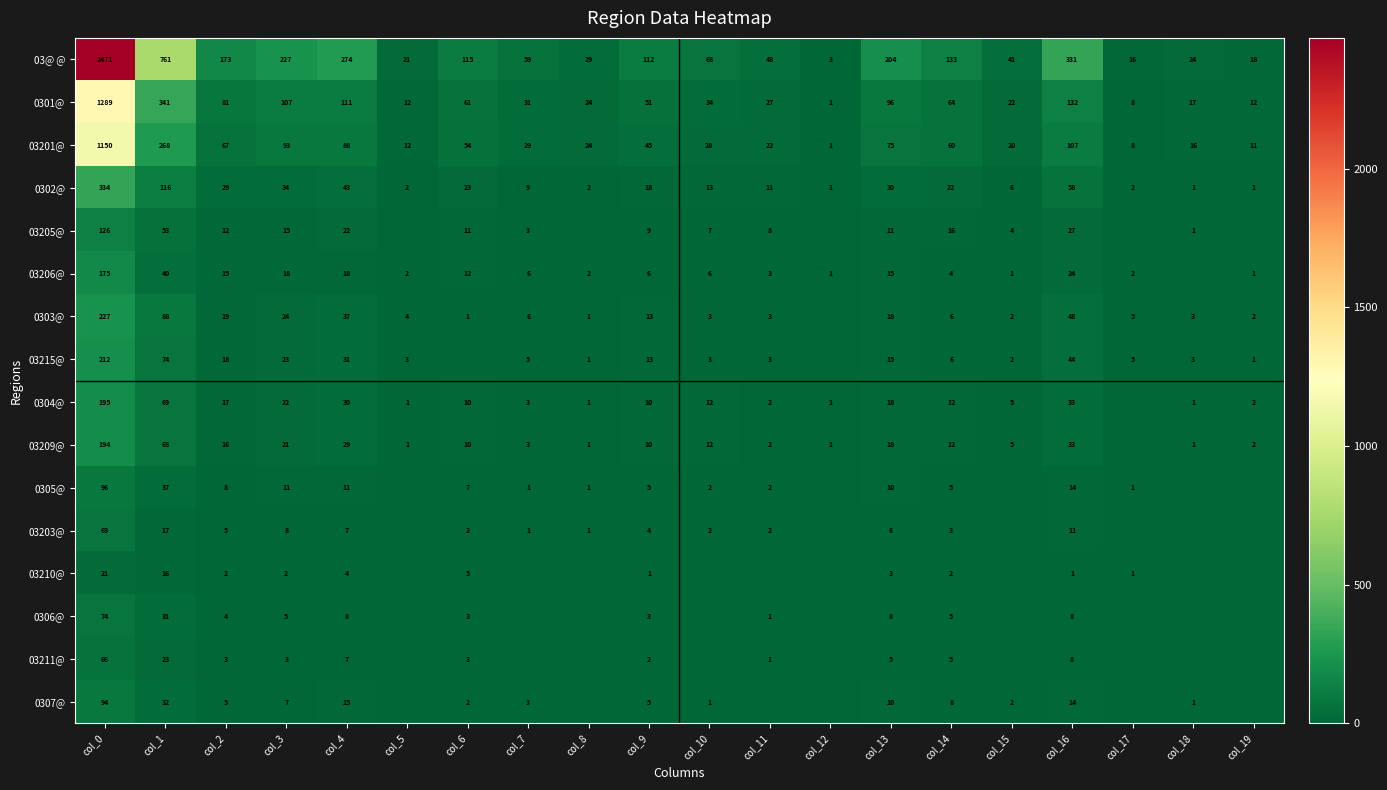

What is the total value across all series at col_4?

735